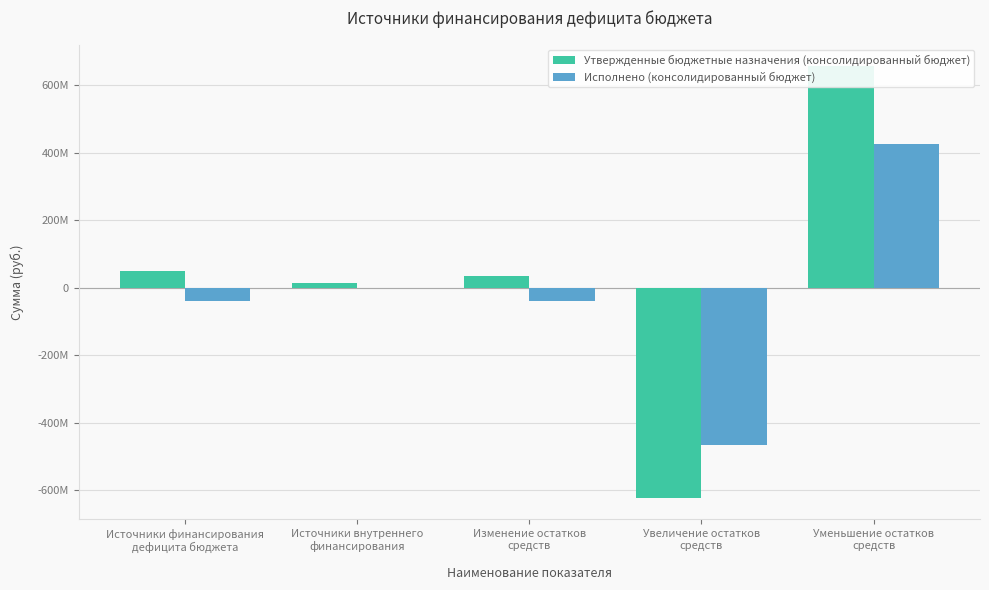

What is the maximum value shown in the chart?

657400595.6